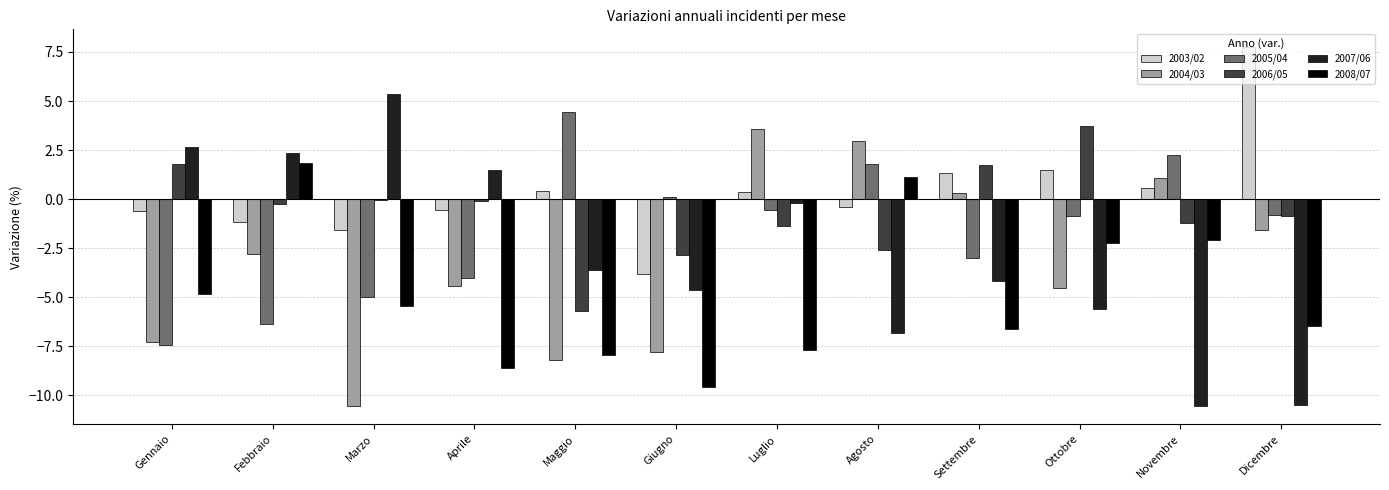

Which label corresponds to the largest value in the chart?

Dicembre